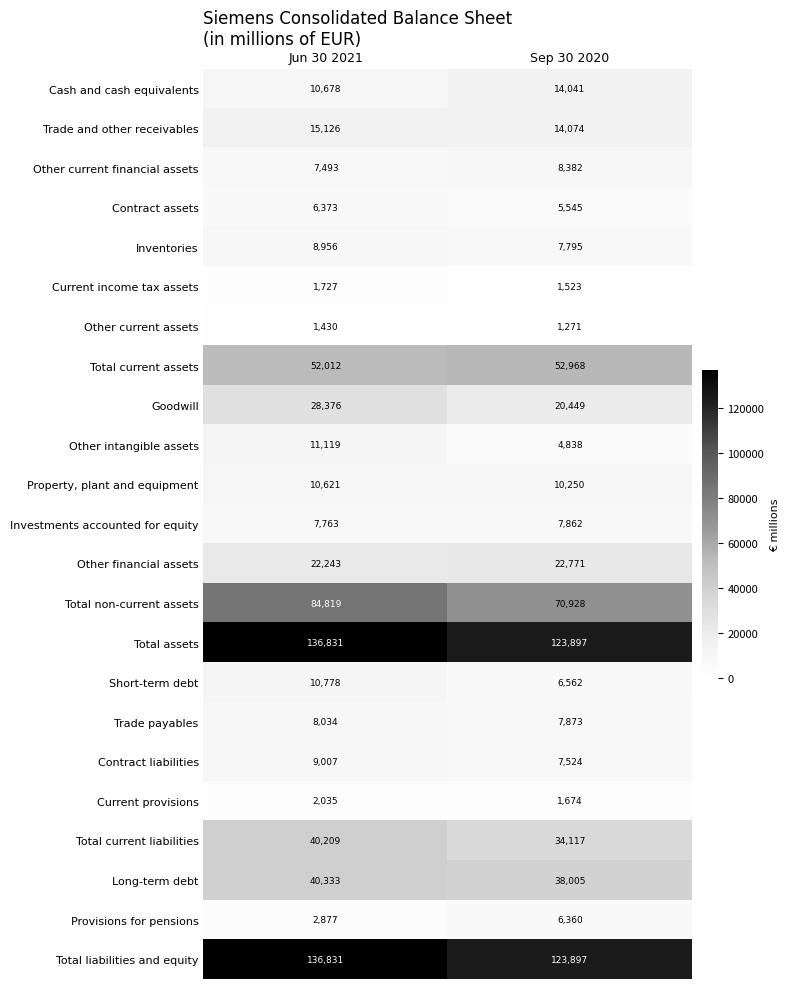

Is the value of Total liabilities and equity at Jun 30 2021 greater than the value of Property, plant and equipment at Sep 30 2020?

Yes